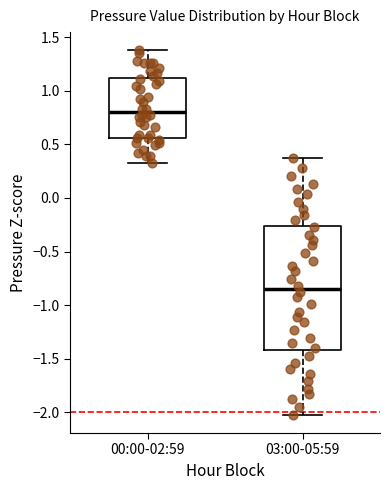

Where does the upper whisker of the box for 00:00-02:59 end on the y-axis? The values are not printed on the chart, so give them approximately, as read against the axis.

1.40